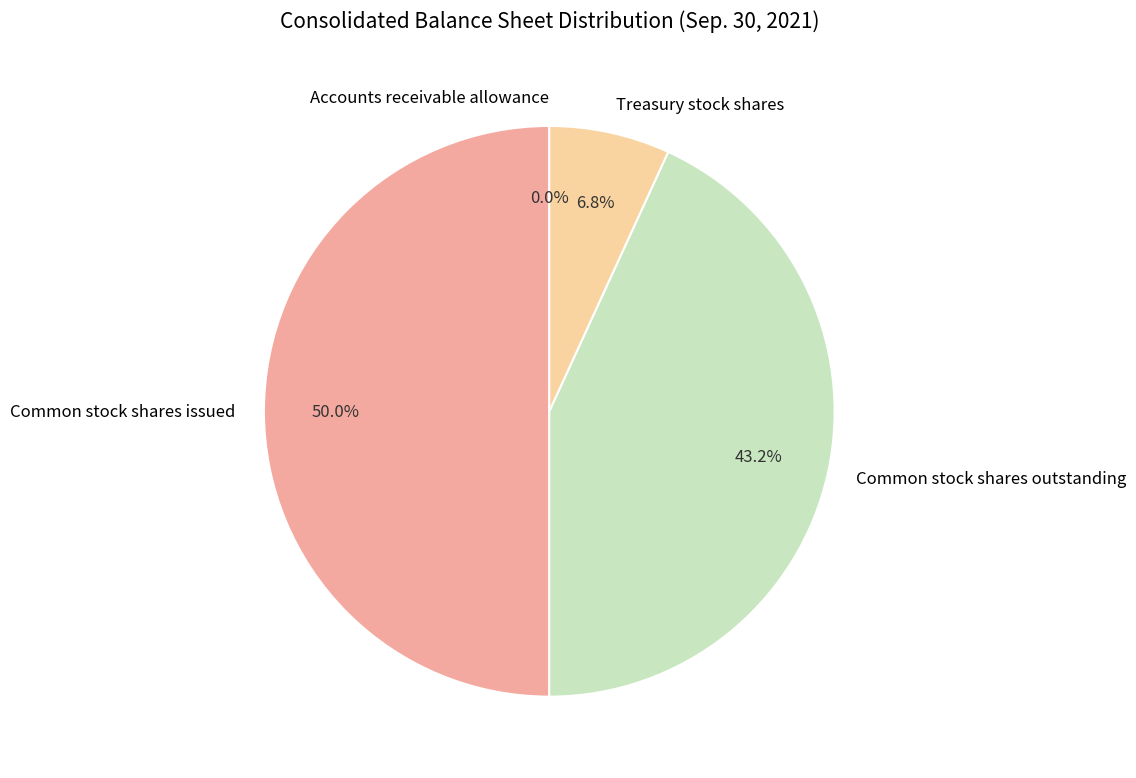

Which category has the biggest portion of the pie?

Common stock shares issued